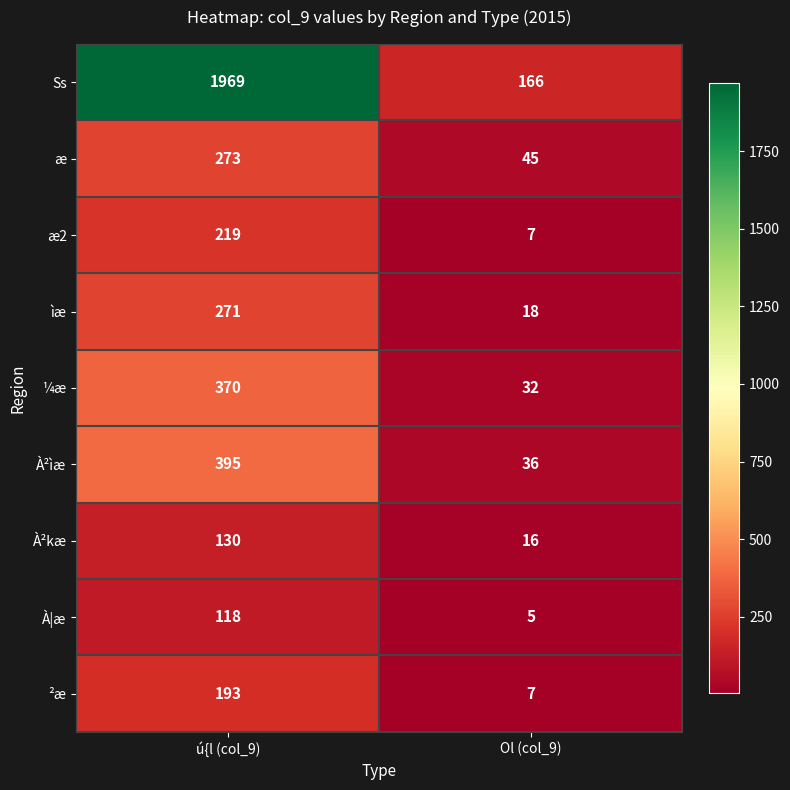

True or false: ²æ has a value of 12 at Ol (col_9).

False